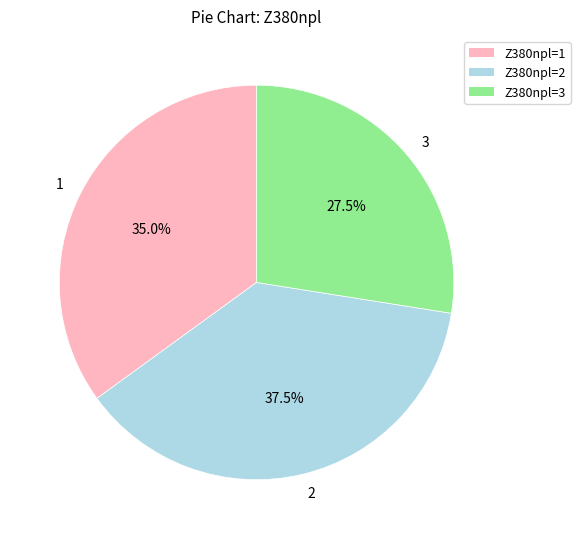

Combined, do 3 and 2 account for over 50%?

Yes